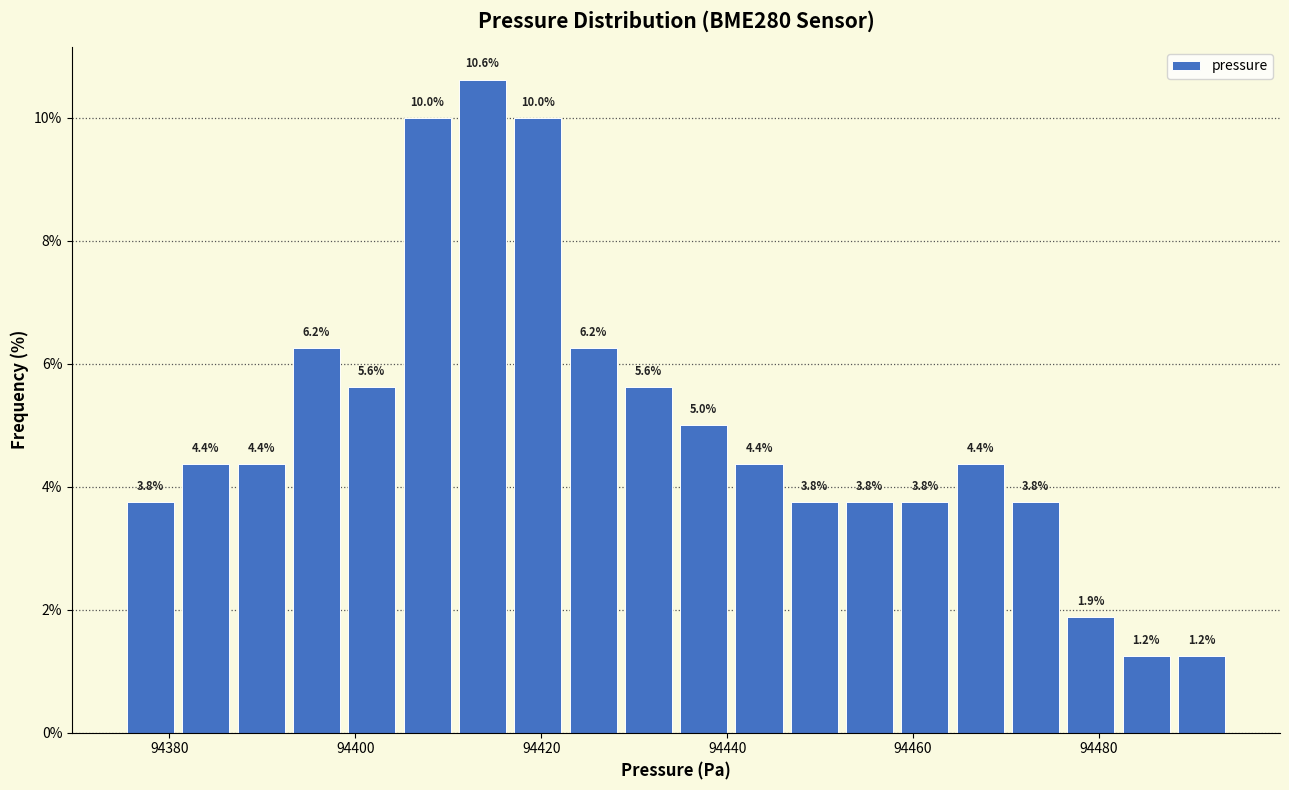

Read against the x-axis, roughly where is the centre of the tallest bar?

94414